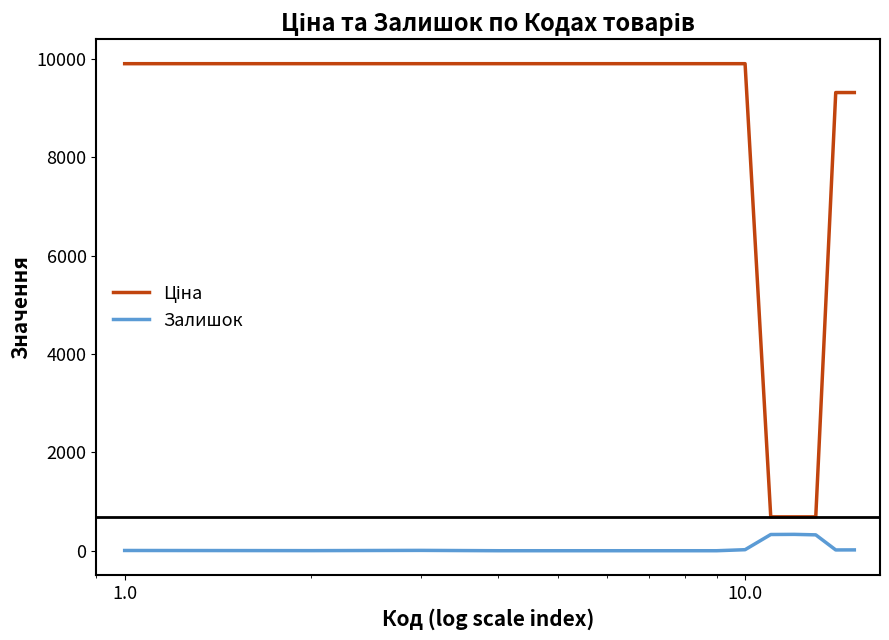

What is the maximum value shown in the chart?

9908.5